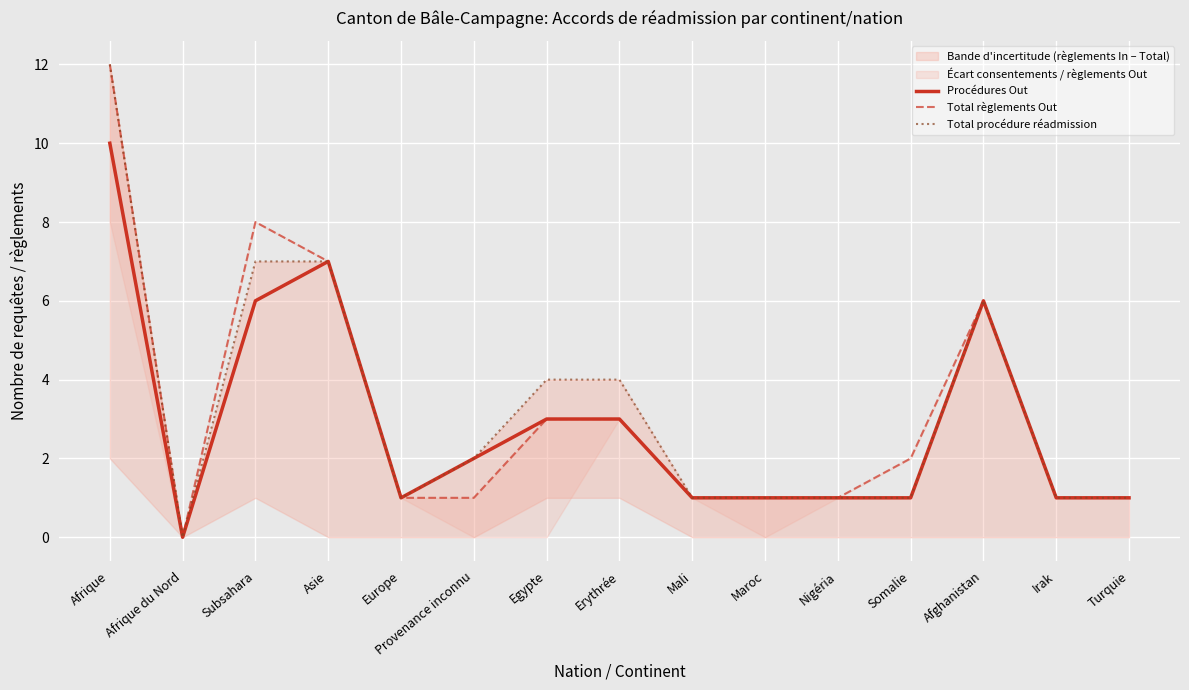

Reading right to left, extract all data points from this chart.

Procédures Out: 1	1	6	1	1	1	1	3	3	2	1	7	6	0	10
Total règlements Out: 1	1	6	2	1	1	1	3	3	1	1	7	8	0	12
Total procédure réadmission: 1	1	6	1	1	1	1	4	4	2	1	7	7	0	12